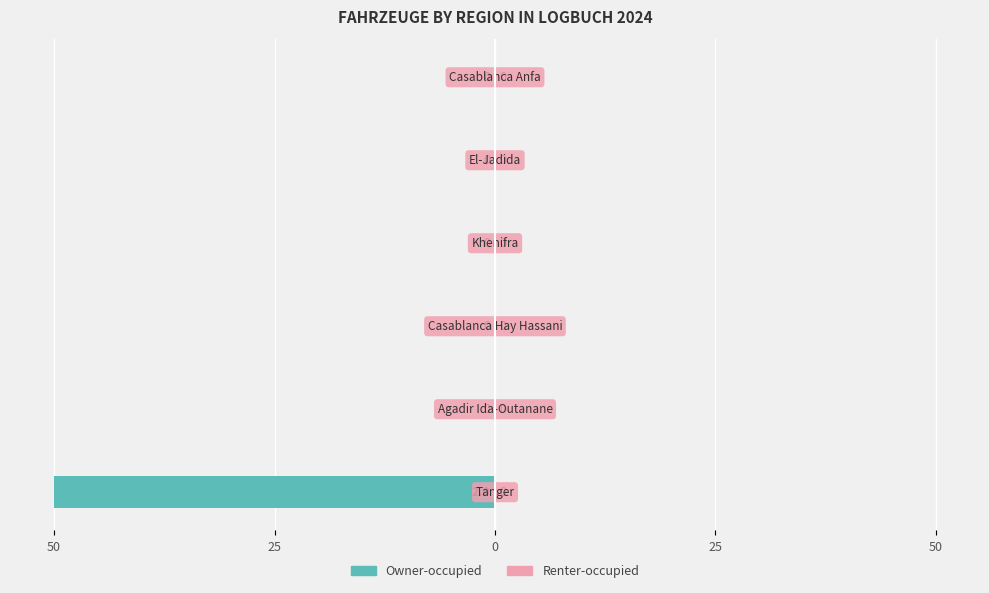

Are the bars grouped side by side (vs. stacked)?

No